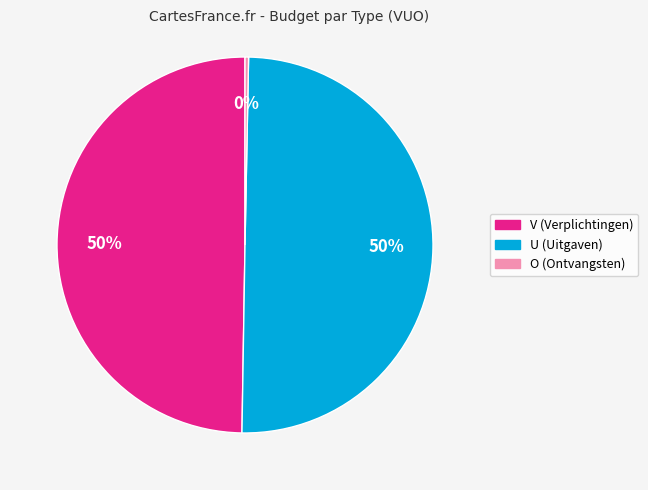

Does O account for over 50% of the chart?

No